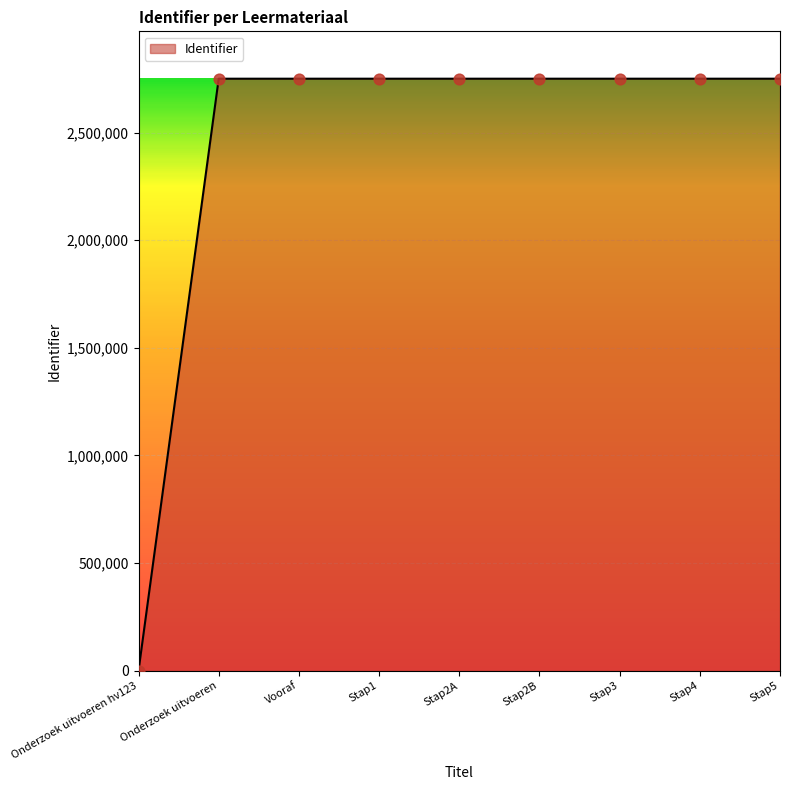

What is the ratio of the value at Stap5 to the value at Stap1?

1.0